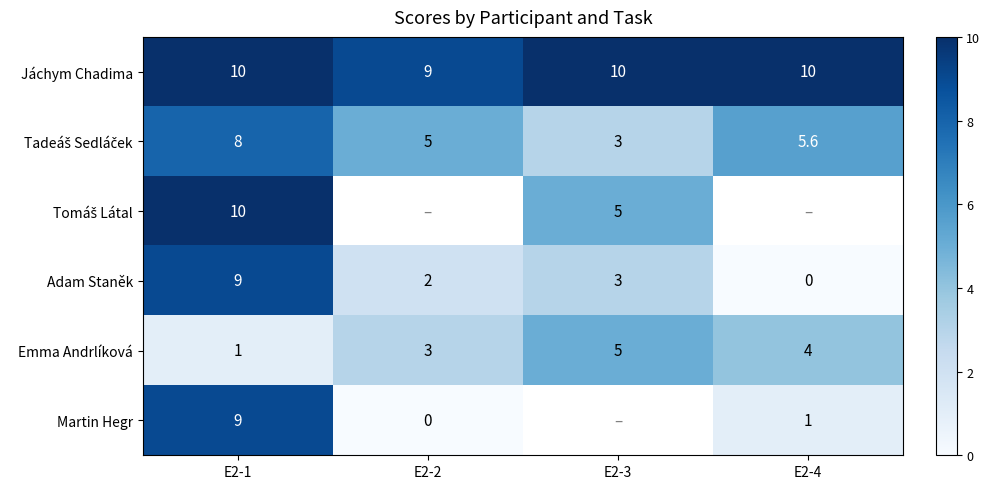

True or false: Adam Staněk has a value of 0.7 at E2-2.

False